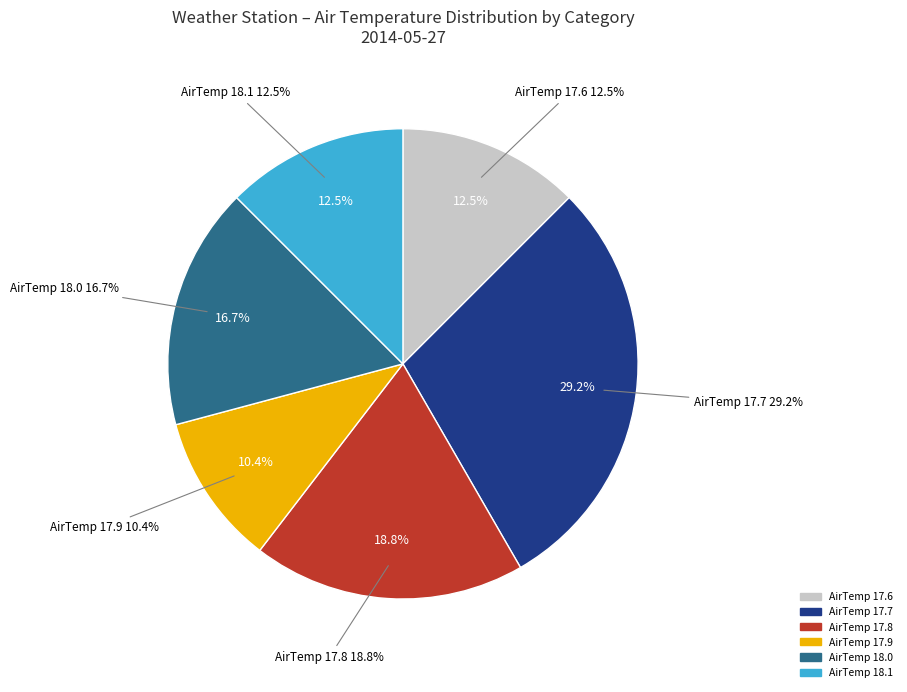

Does 02:30 represent more than half of the total?

No